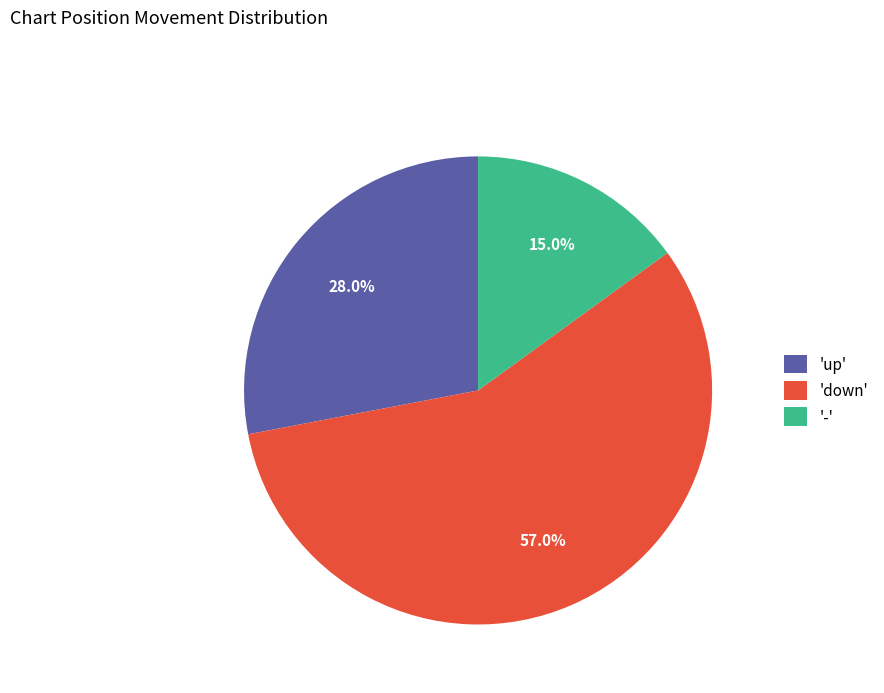

Count the number of slices in the pie.

3